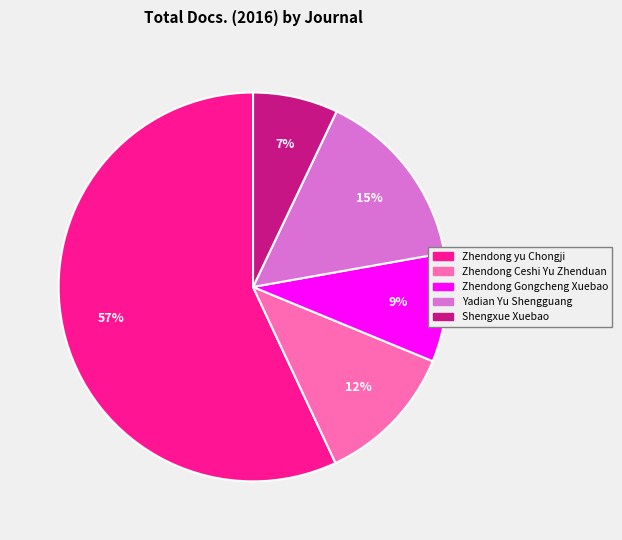

Between Yadian Yu Shengguang and Shengxue Xuebao, which is larger?

Yadian Yu Shengguang